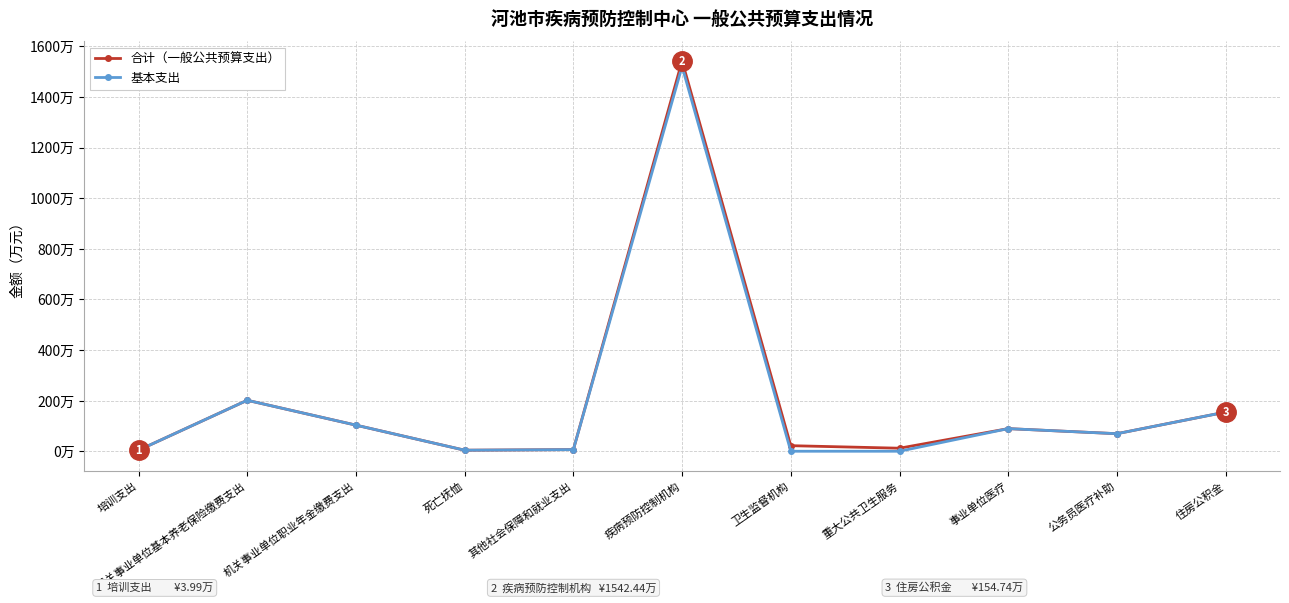

What are all the series names shown in the legend?

合计（一般公共预算支出）, 基本支出